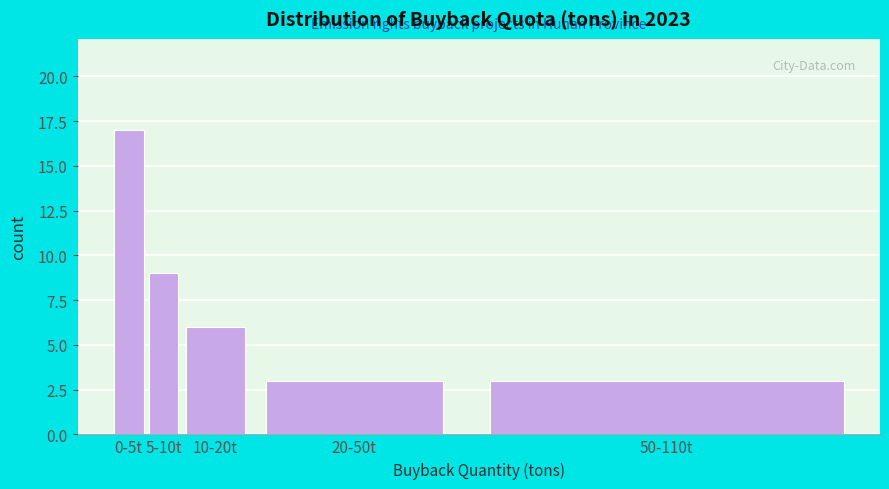

Reading right to left, transcribe all the data shown in this chart.

3	3	6	9	17